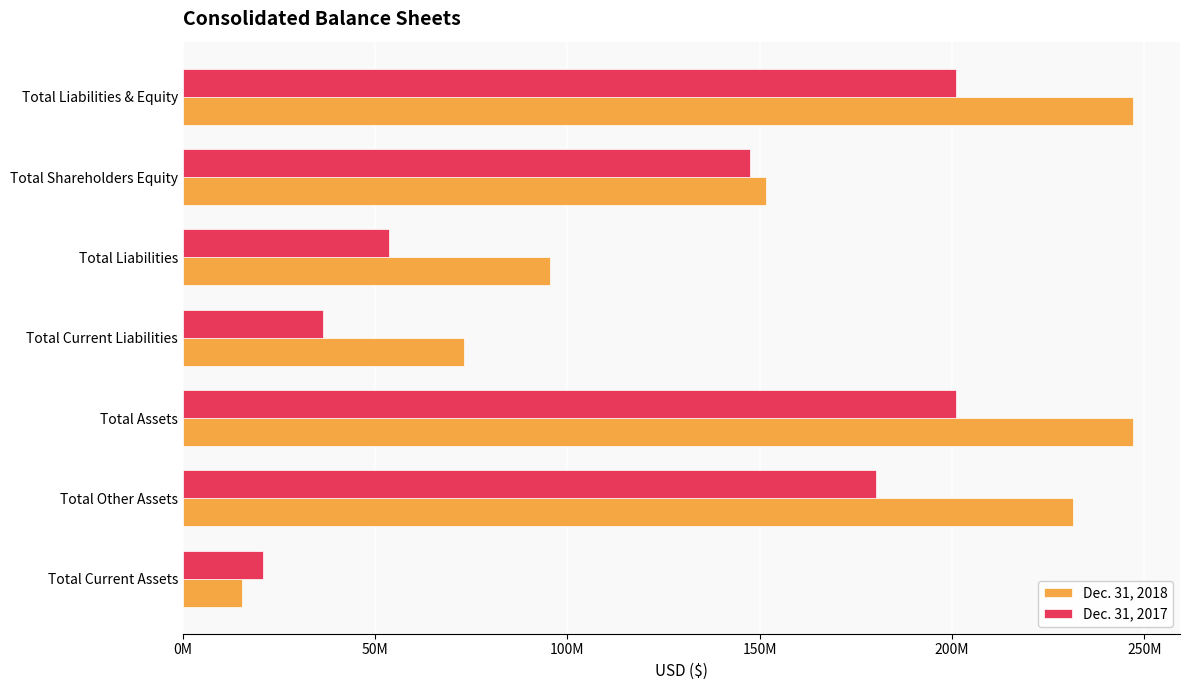

Which series has the largest range (max minus min)?

Dec. 31, 2018